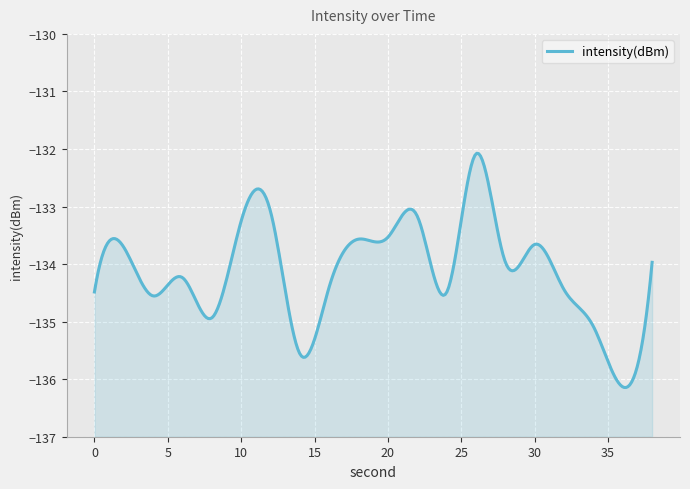

Which label corresponds to the smallest value in the chart?

36